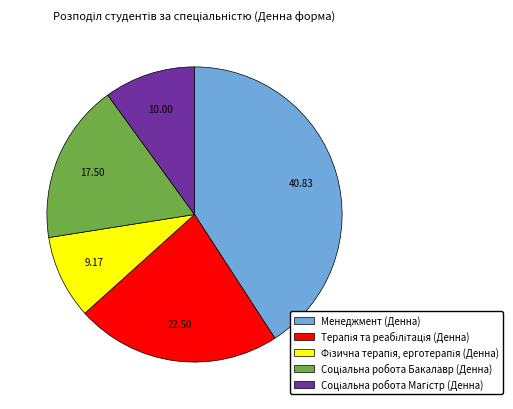

Is there any slice that represents more than half of the pie?

No